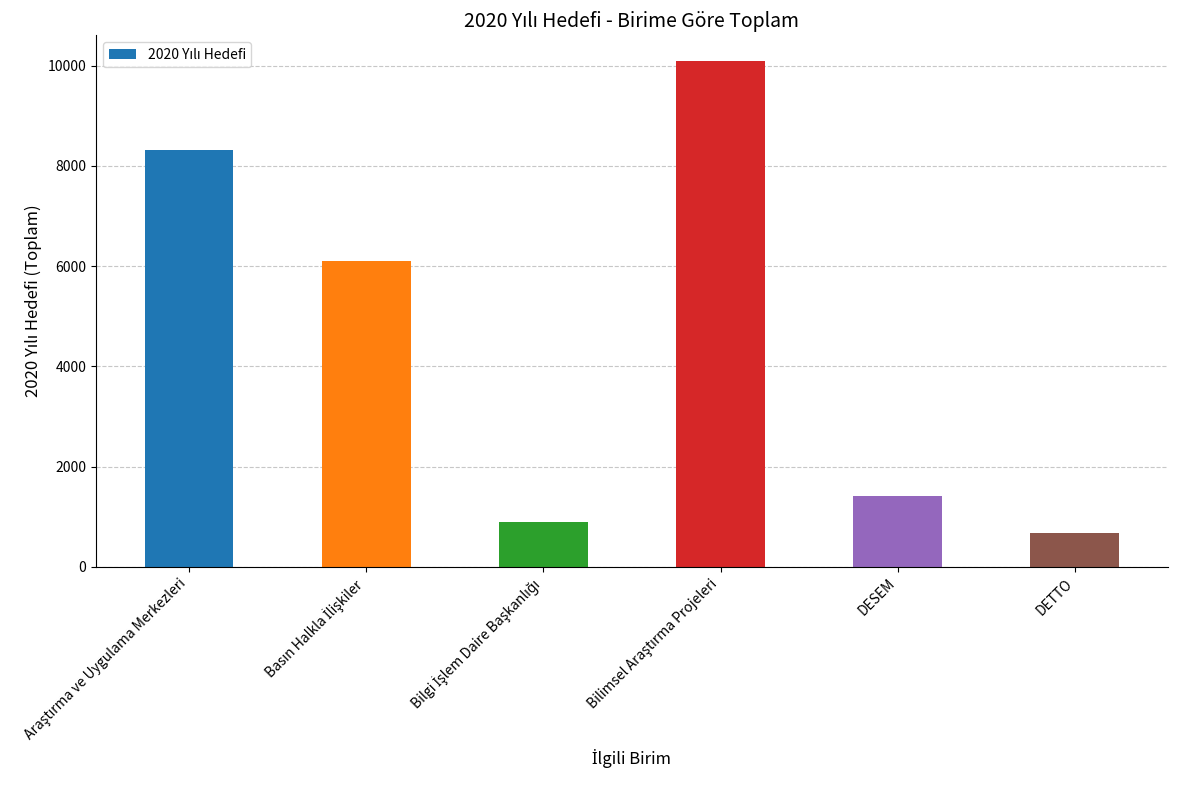

What is the change in value from DESEM to DETTO?

-737